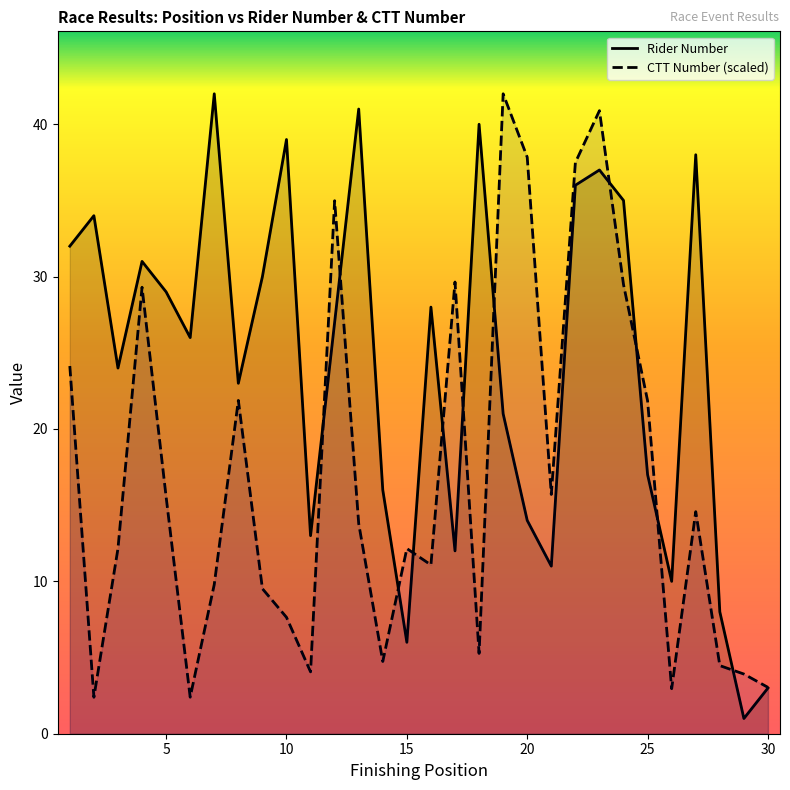

Reading left to right, extract all data points from this chart.

Rider Number: 32.0	34.0	24.0	31.0	29.0	26.0	42.0	23.0	30.0	39.0	13.0	27.0	41.0	16.0	6.0	28.0	12.0	40.0	21.0	14.0	11.0	36.0	37.0	35.0	17.0	10.0	38.0	8.0	1.0	3.0
CTT Number (scaled): 24.1	2.4	12.1	29.3	15.5	2.4	9.8	21.9	9.5	7.6	4.1	35.0	13.8	4.7	12.2	11.1	29.6	5.3	42.0	37.8	15.7	37.5	40.9	29.5	21.8	3.0	14.6	4.5	3.9	3.0